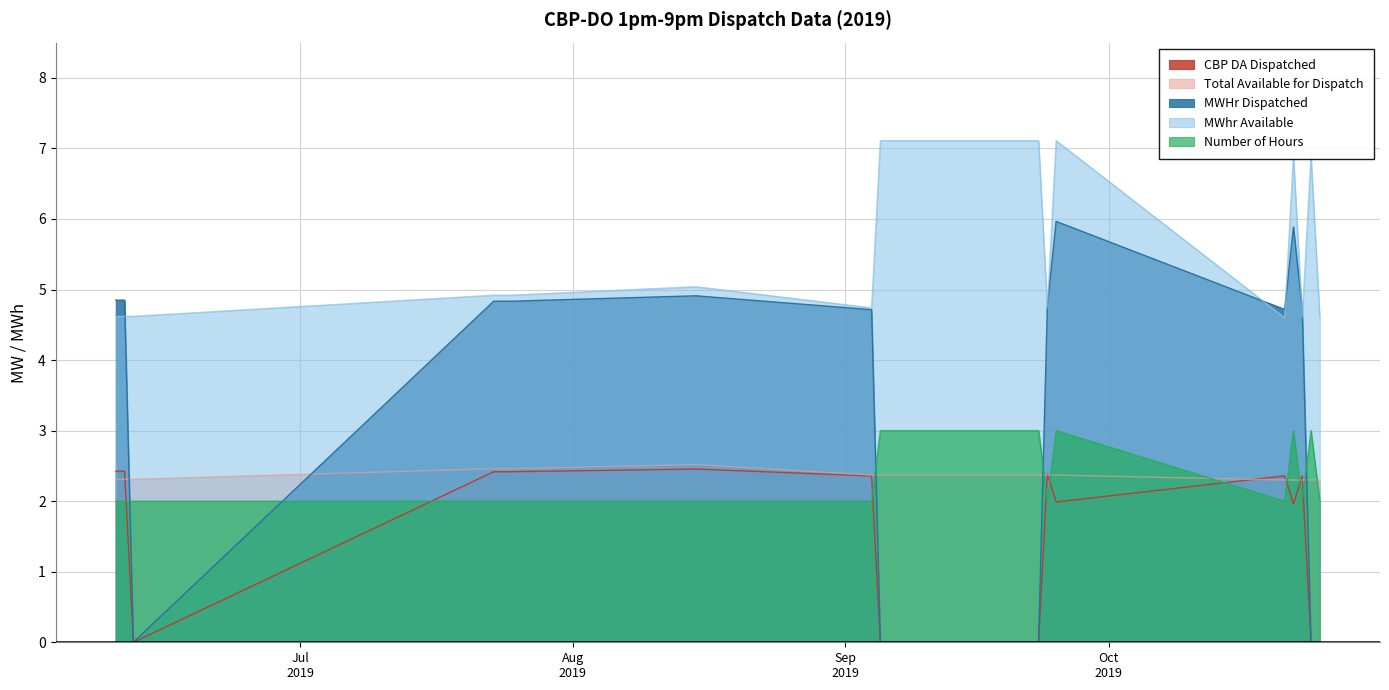

How many lines are shown in the chart?

5